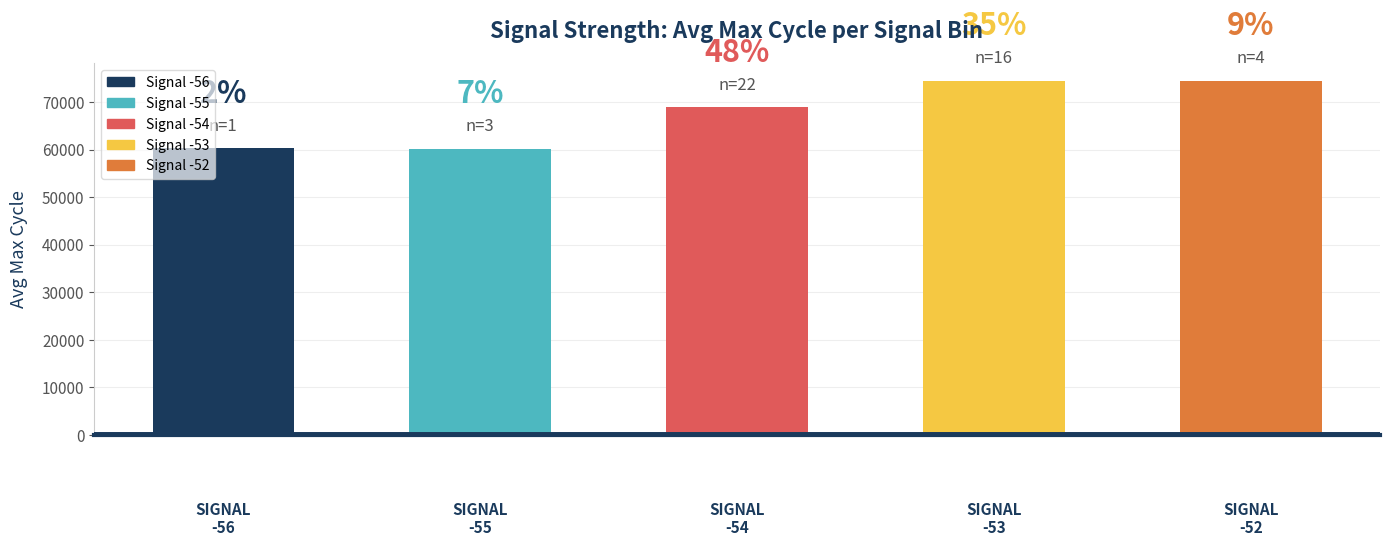

What is the label of the 4th bar from the left?

-53